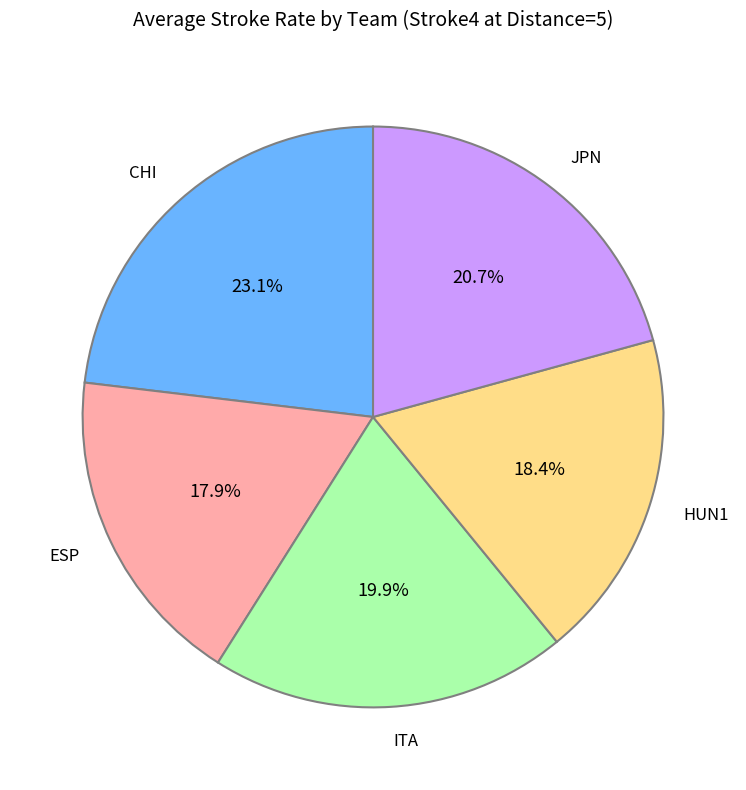

Approximately how many times larger is the value at ITA compared to HUN1?

1.1